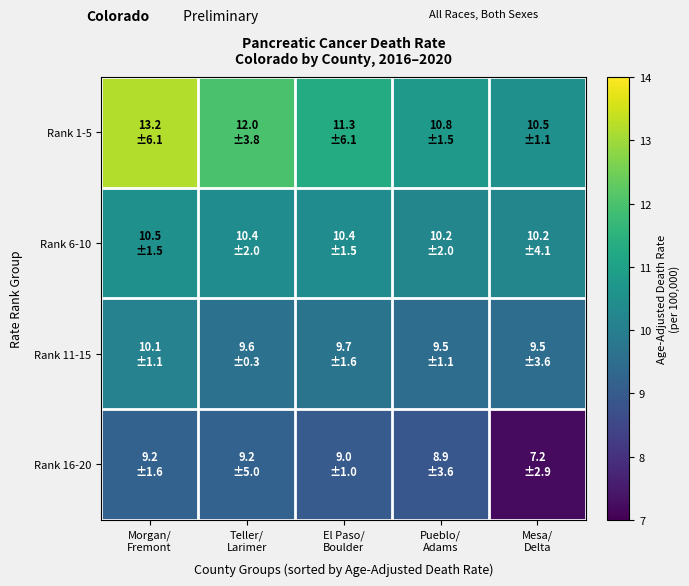

Rank the series by their average value, from highest to lowest.

Rank 1-5, Rank 6-10, Rank 11-15, Rank 16-20